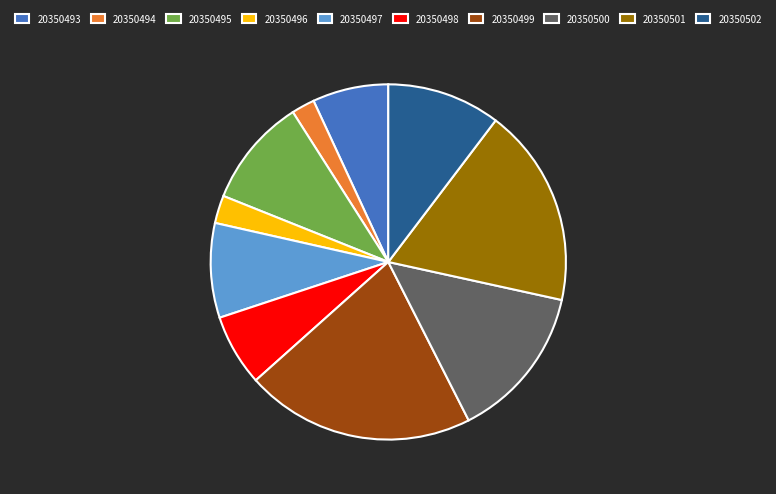

Do 20350494 and 20350495 together represent more than half of the pie?

No